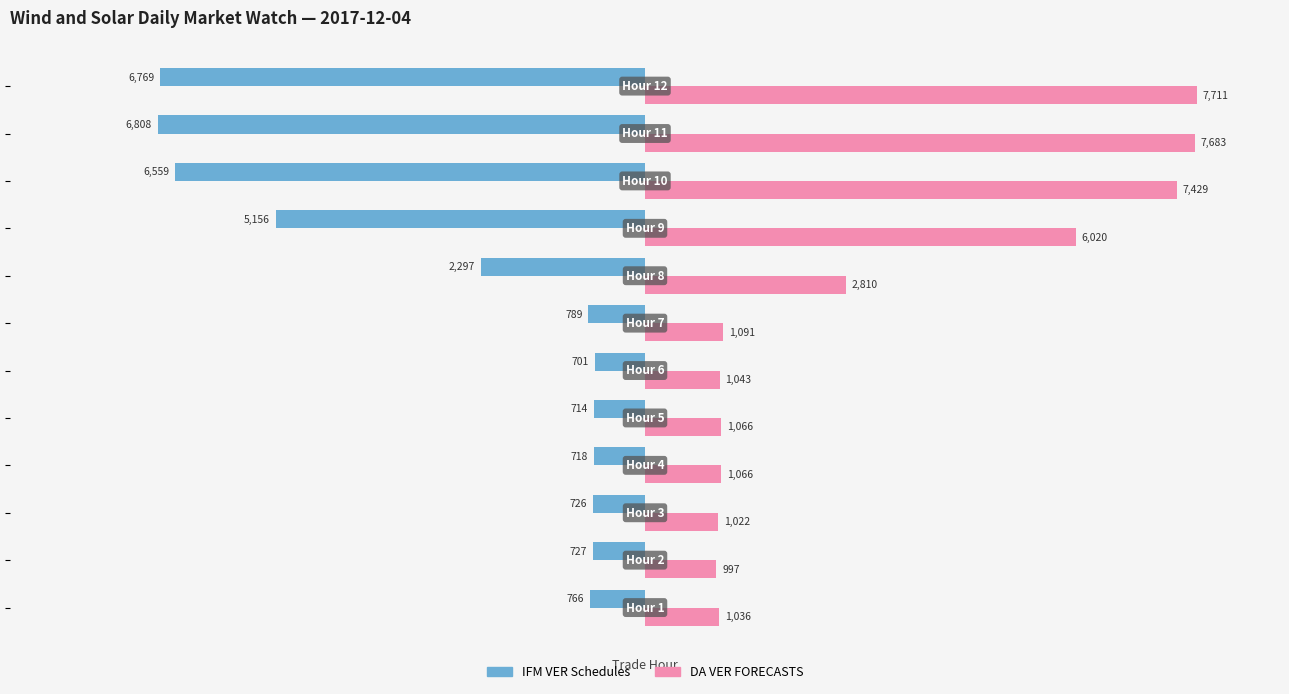

Rank the series by their maximum value, from lowest to highest.

IFM VER Schedules, DA VER FORECASTS